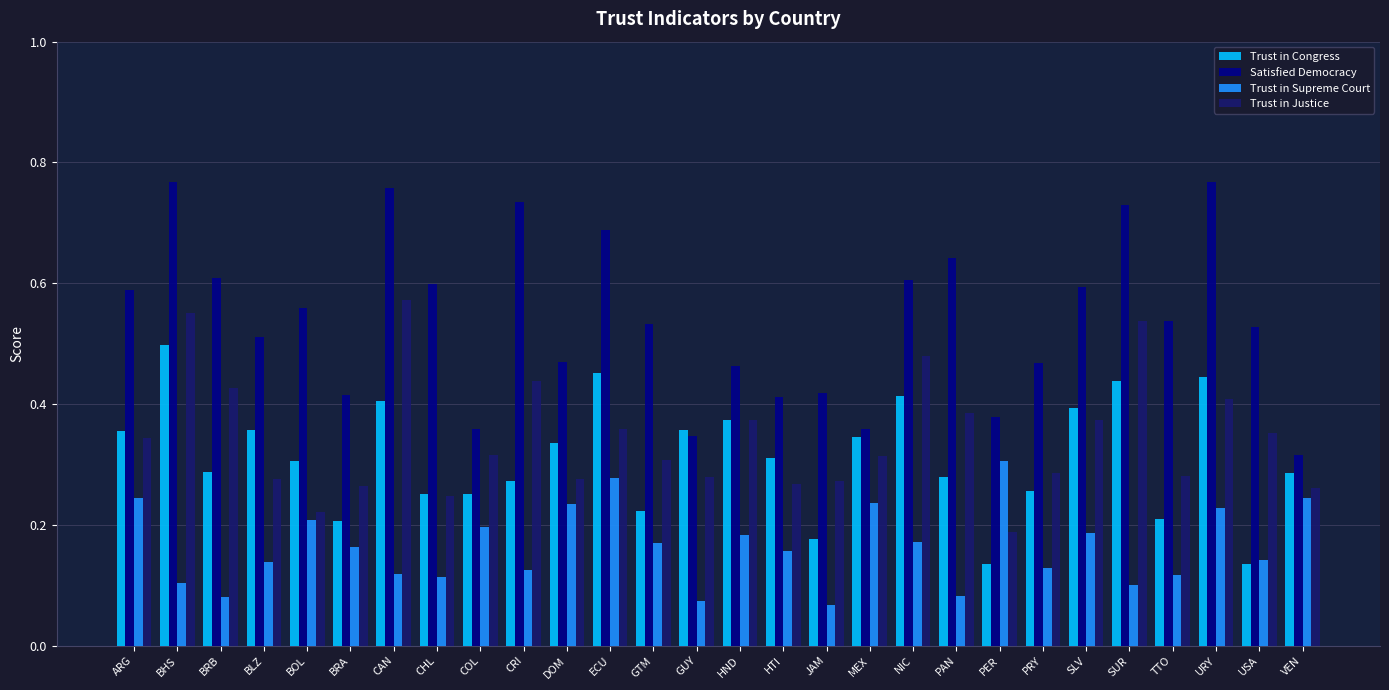

How many series are shown in this chart?

4